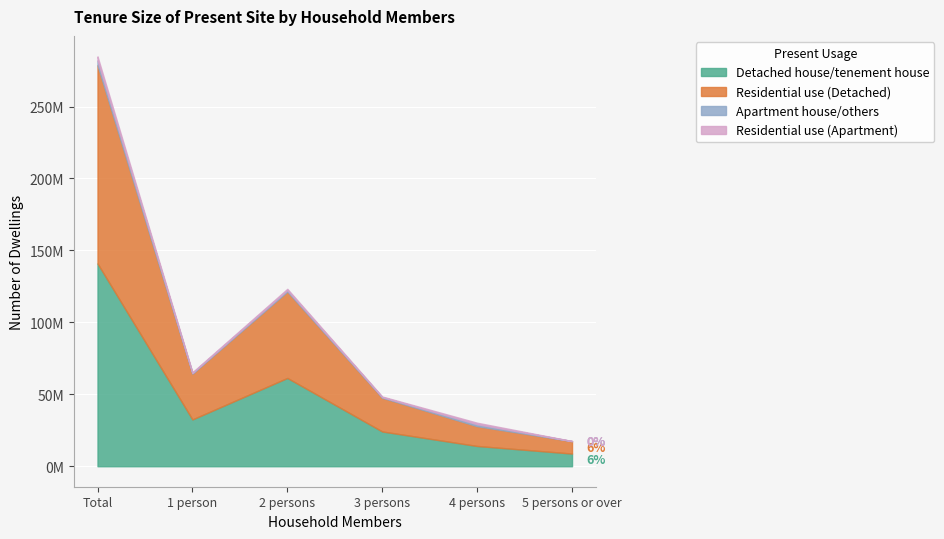

Rank the series by their maximum value, from highest to lowest.

Detached house/tenement house, Residential use (Detached), Apartment house/others, Residential use (Apartment)